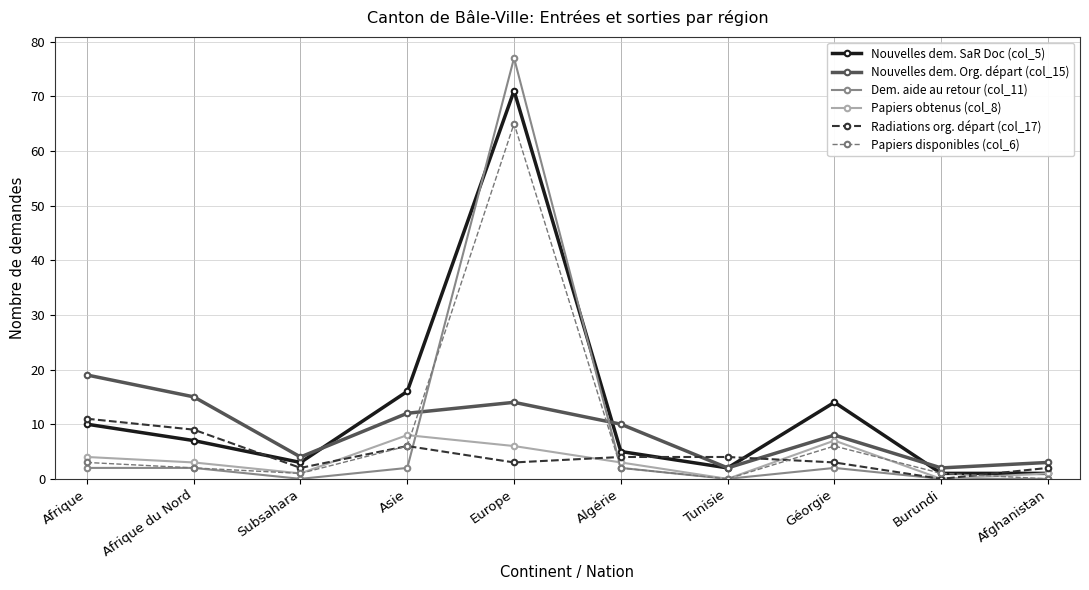

Reading left to right, what are all the values shown in this chart?

Nouvelles dem. SaR Doc (col_5): Afrique=10	Afrique du Nord=7	Subsahara=3	Asie=16	Europe=71	Algérie=5	Tunisie=2	Géorgie=14	Burundi=1	Afghanistan=1
Nouvelles dem. Org. départ (col_15): Afrique=19	Afrique du Nord=15	Subsahara=4	Asie=12	Europe=14	Algérie=10	Tunisie=2	Géorgie=8	Burundi=2	Afghanistan=3
Dem. aide au retour (col_11): Afrique=2	Afrique du Nord=2	Subsahara=0	Asie=2	Europe=77	Algérie=2	Tunisie=0	Géorgie=2	Burundi=0	Afghanistan=0
Papiers obtenus (col_8): Afrique=4	Afrique du Nord=3	Subsahara=1	Asie=8	Europe=6	Algérie=3	Tunisie=0	Géorgie=7	Burundi=0	Afghanistan=1
Radiations org. départ (col_17): Afrique=11	Afrique du Nord=9	Subsahara=2	Asie=6	Europe=3	Algérie=4	Tunisie=4	Géorgie=3	Burundi=0	Afghanistan=2
Papiers disponibles (col_6): Afrique=3	Afrique du Nord=2	Subsahara=1	Asie=6	Europe=65	Algérie=2	Tunisie=0	Géorgie=6	Burundi=1	Afghanistan=0